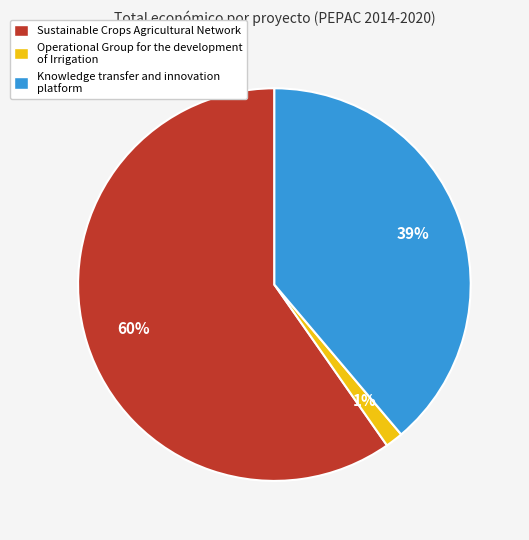

What is the largest slice in the pie chart?

Sustainable Crops Agricultural Network